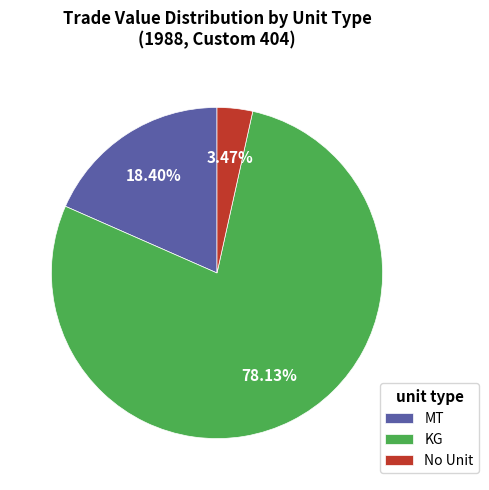

Rank the categories by value from highest to lowest.

KG, MT, No Unit